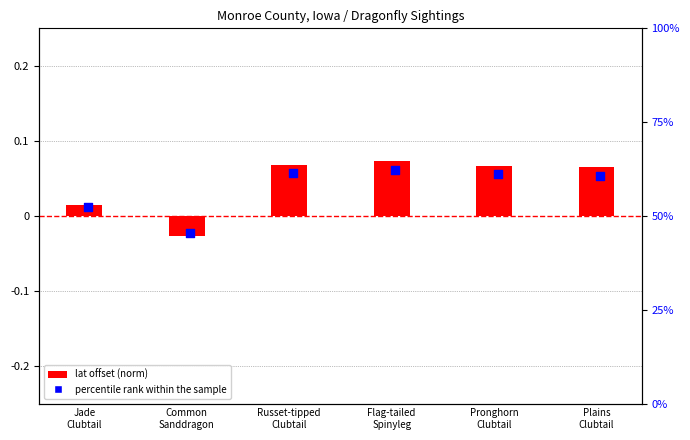

Which series contains the highest Y value?

percentile rank within the sample